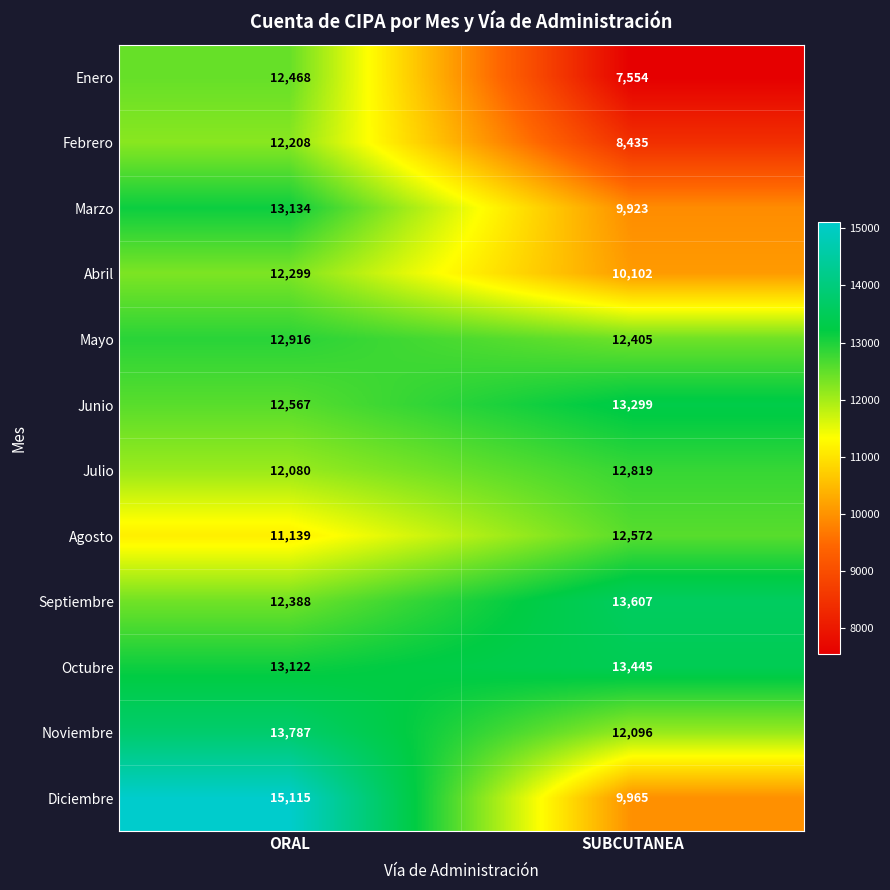

Is the value of Febrero at SUBCUTANEA greater than the value of Diciembre at SUBCUTANEA?

No